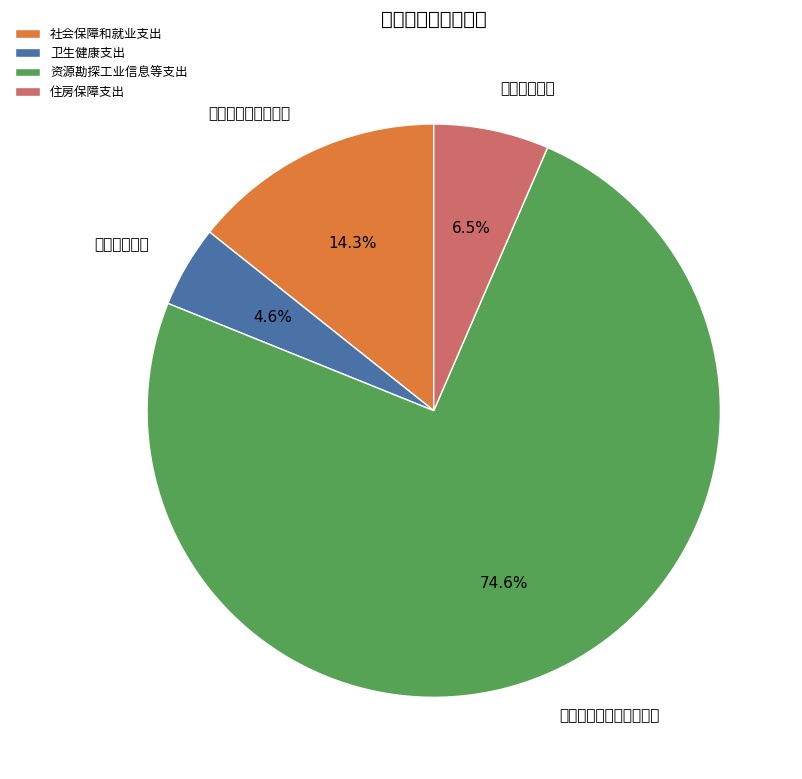

The 社会保障和就业支出 slice represents 2% of the pie. True or false?

False